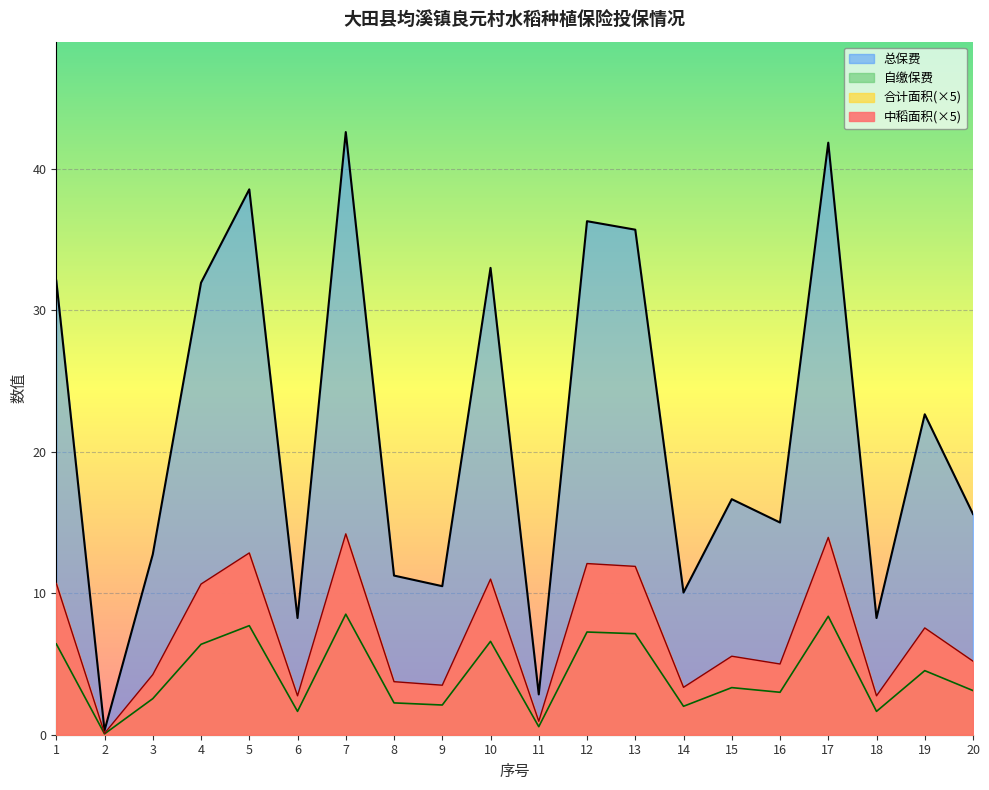

What is the total value across all series at 9?

16.1